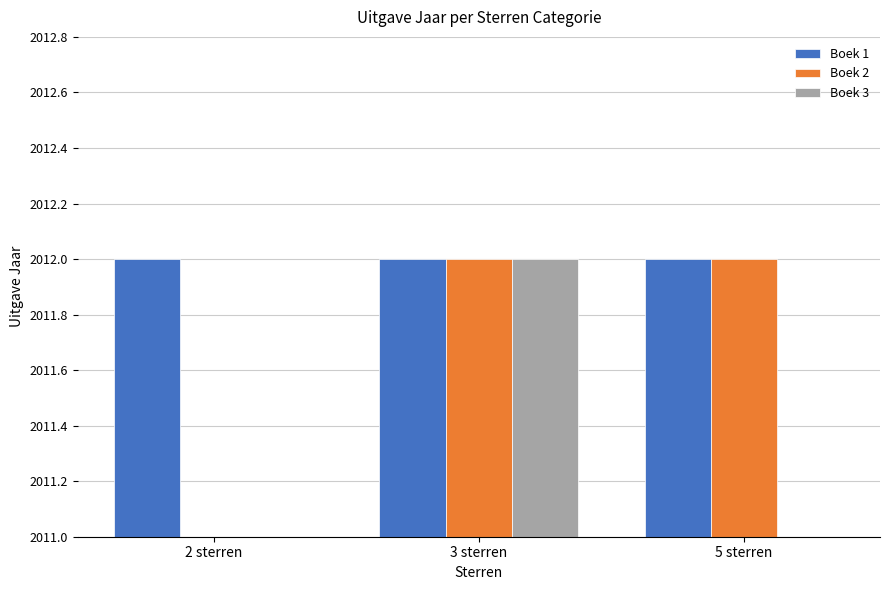

What are all the series names shown in the legend?

Boek 1, Boek 2, Boek 3